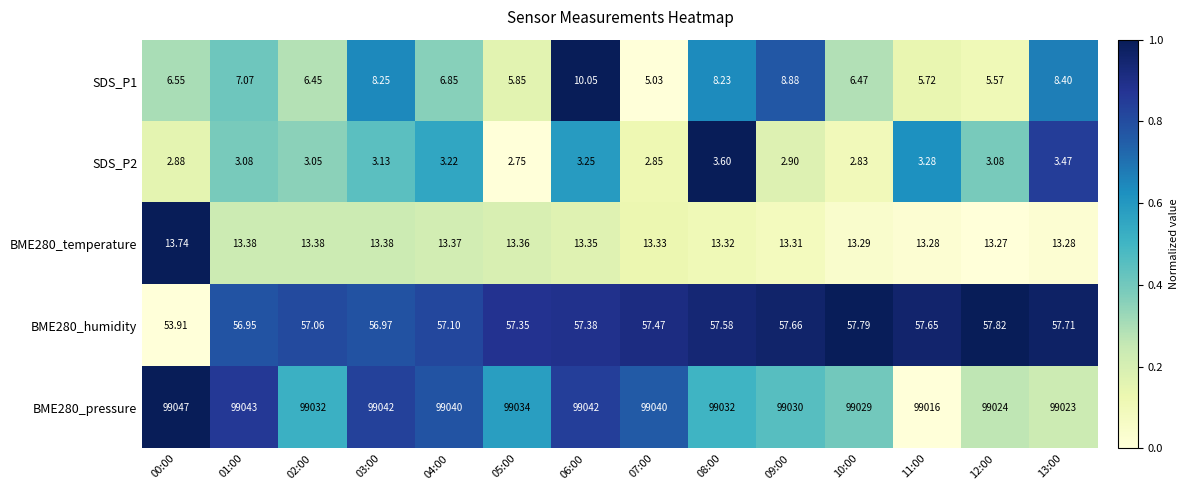

Is the value of BME280_humidity at 02:00 greater than the value of SDS_P1 at 03:00?

Yes